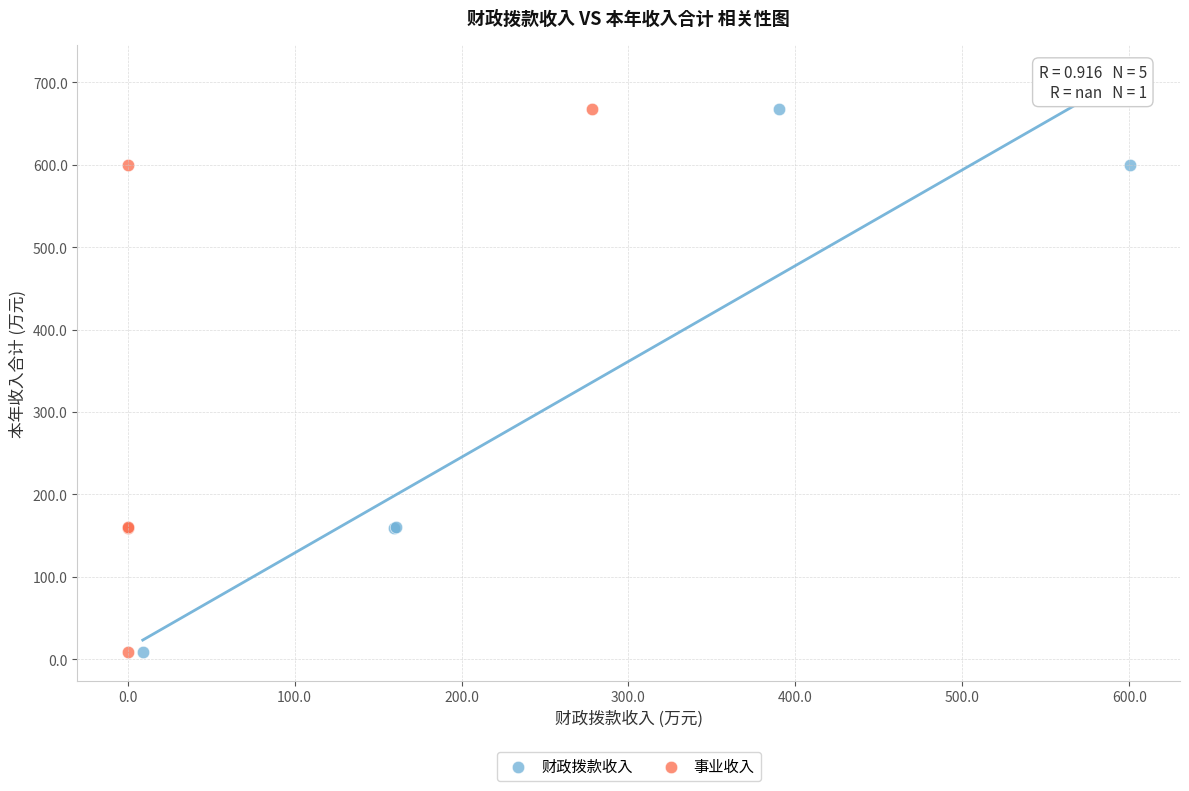

What are all the series names shown in the legend?

财政拨款收入, 事业收入